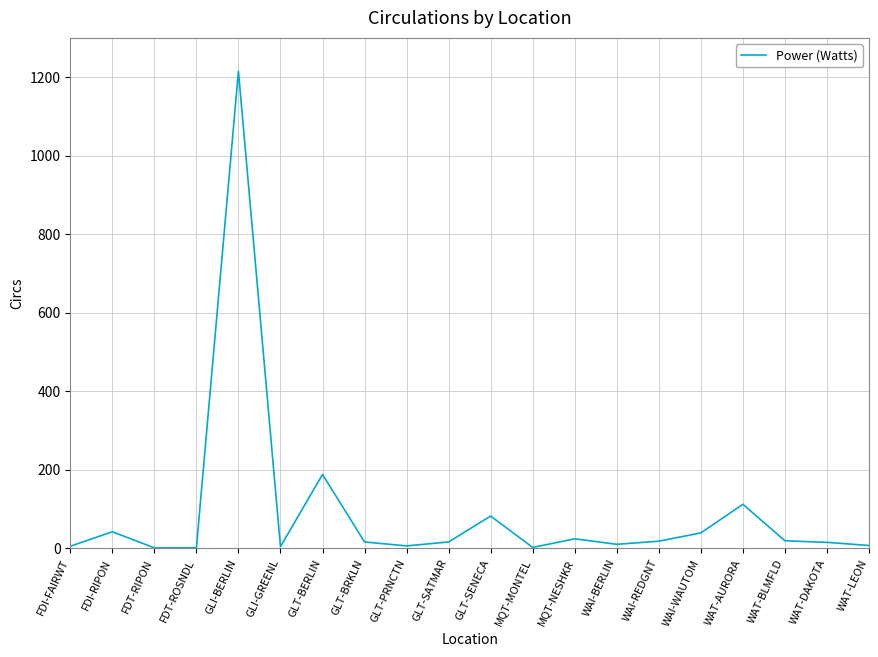

What is the sum of the values at WAT-DAKOTA and WAI-REDGNT?

33